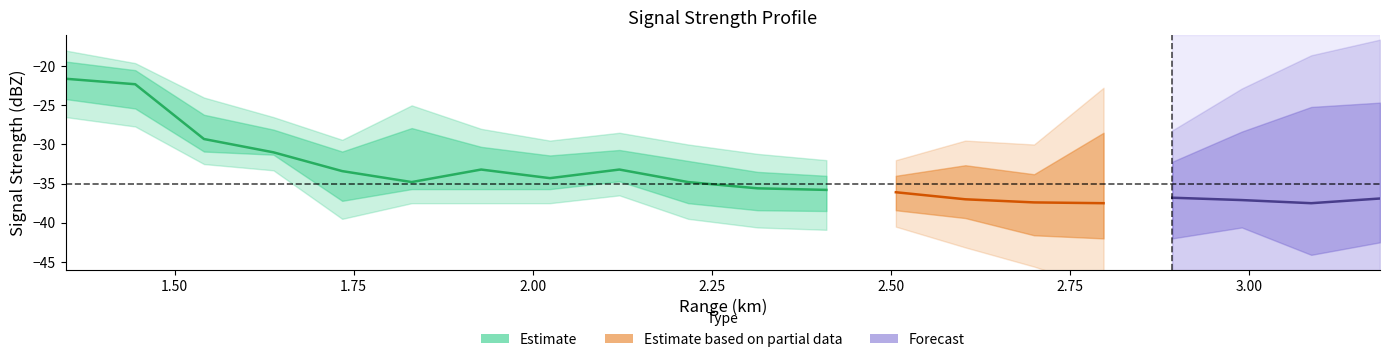

List the labels in order of lower2 value, largest first.

1.348, 1.445, 1.541, 1.638, 2.121, 1.831, 1.928, 2.024, 1.734, 2.217, 2.507, 2.314, 2.410, 2.604, 2.700, 2.990, 2.797, 3.183, 2.893, 3.087